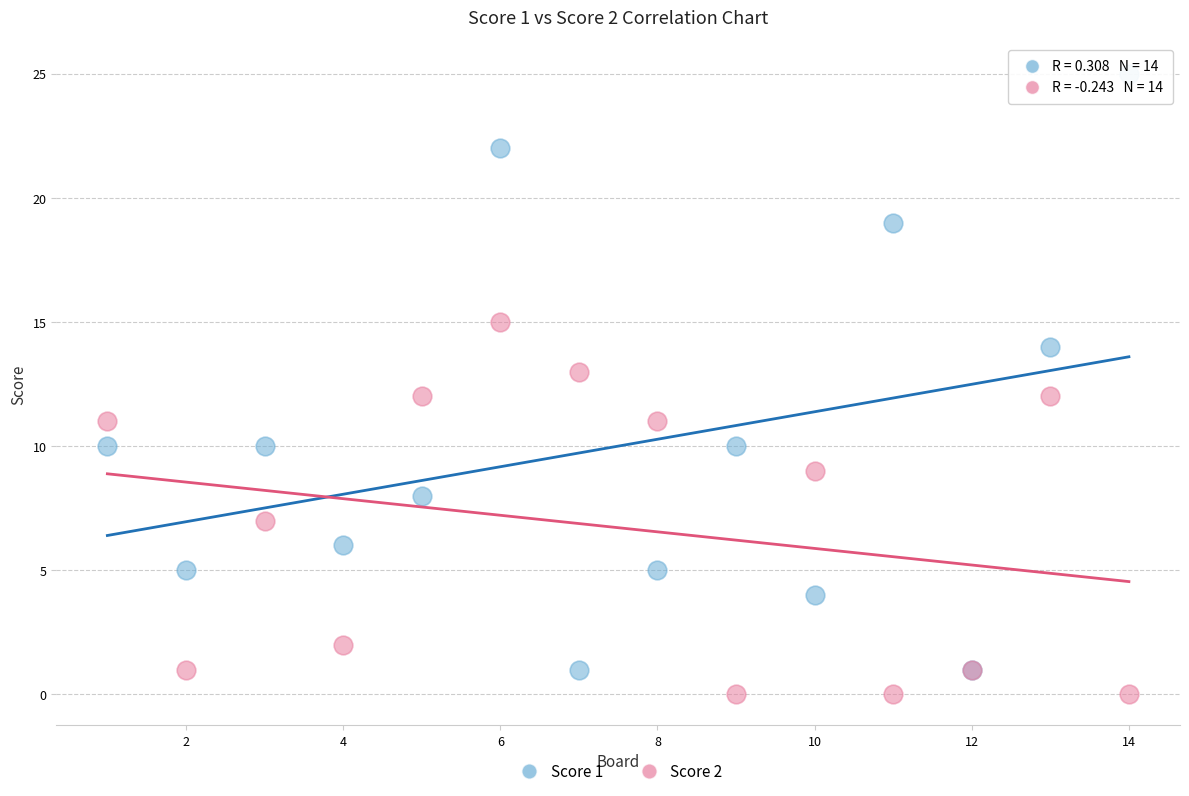

What is the X range (max minus min) for the scatter plot?

13